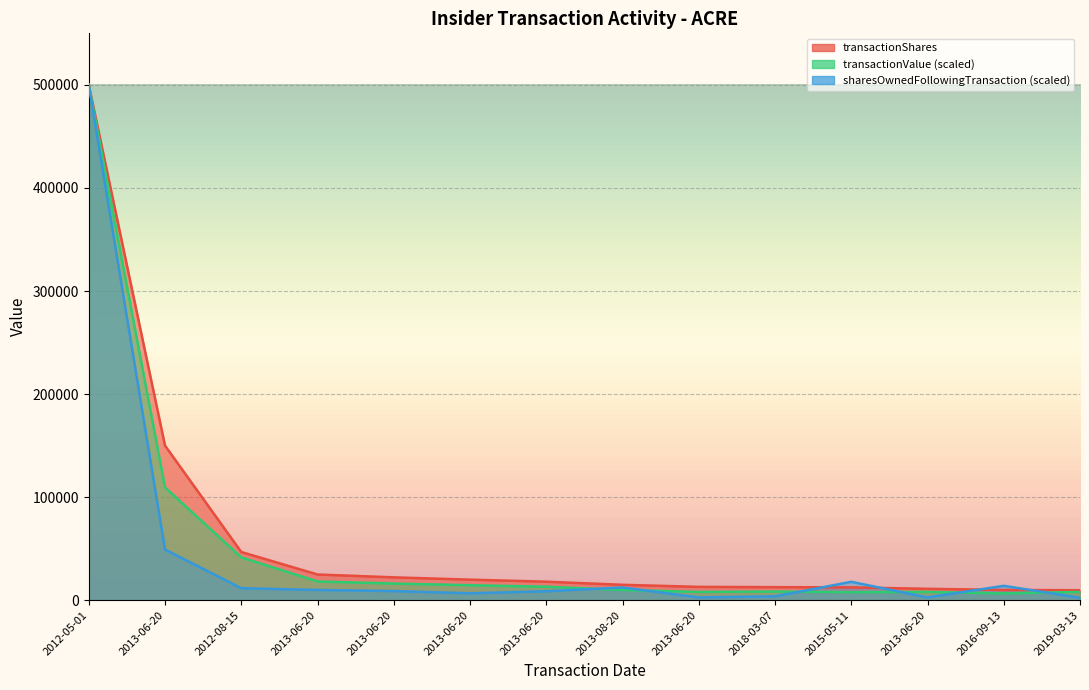

What is the sum of the transactionValue values at 2013-08-20 and 2019-03-13?

18076.4